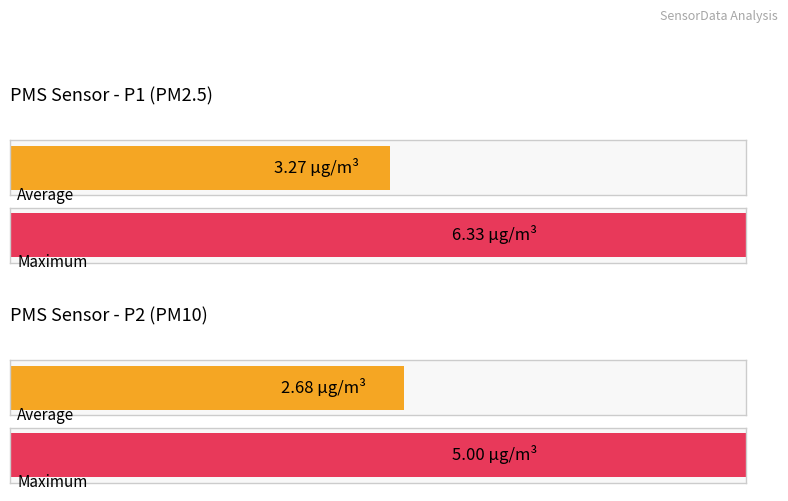

Is the value of Average utilization at PMS_P2 greater than the value of Maximum utilization at PMS_P1?

No